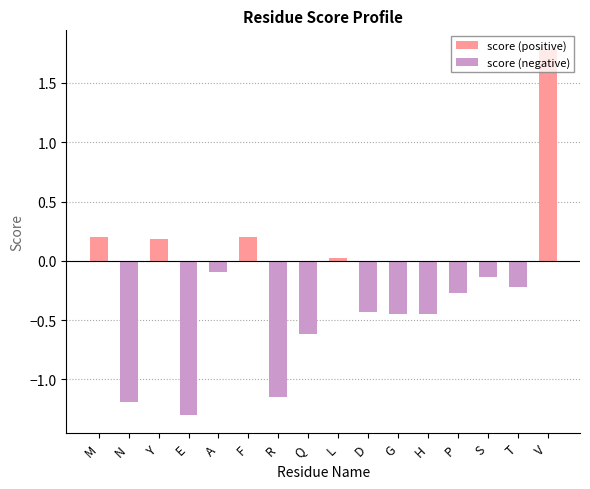

What is the value of the score (negative) bar at the 13th from the left?

-0.3